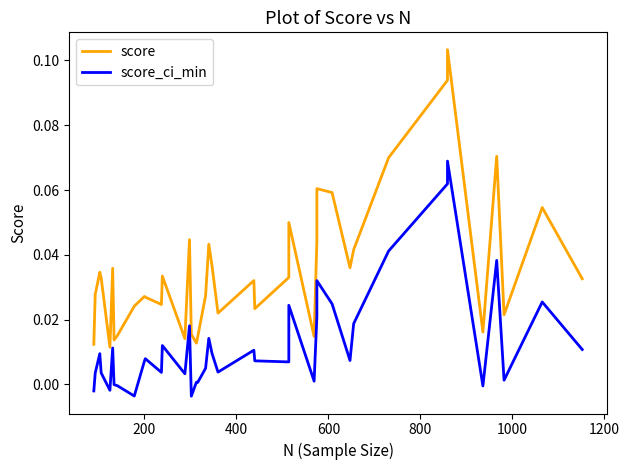

How many interior local peaks does the score series have?

12